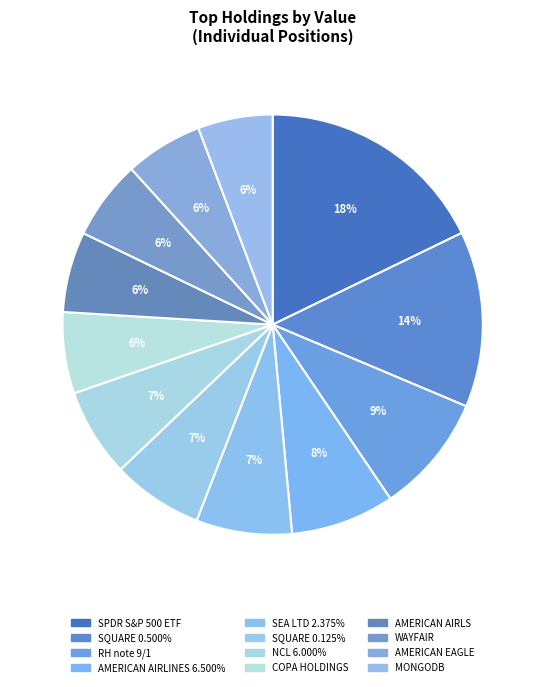

How many slices are in this pie chart?

12